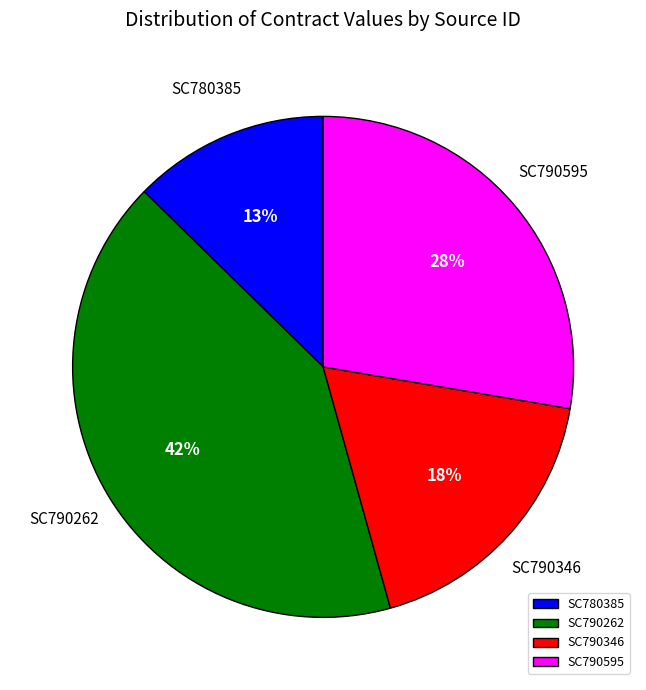

To the nearest percent, what portion does SC790346 represent?

18%